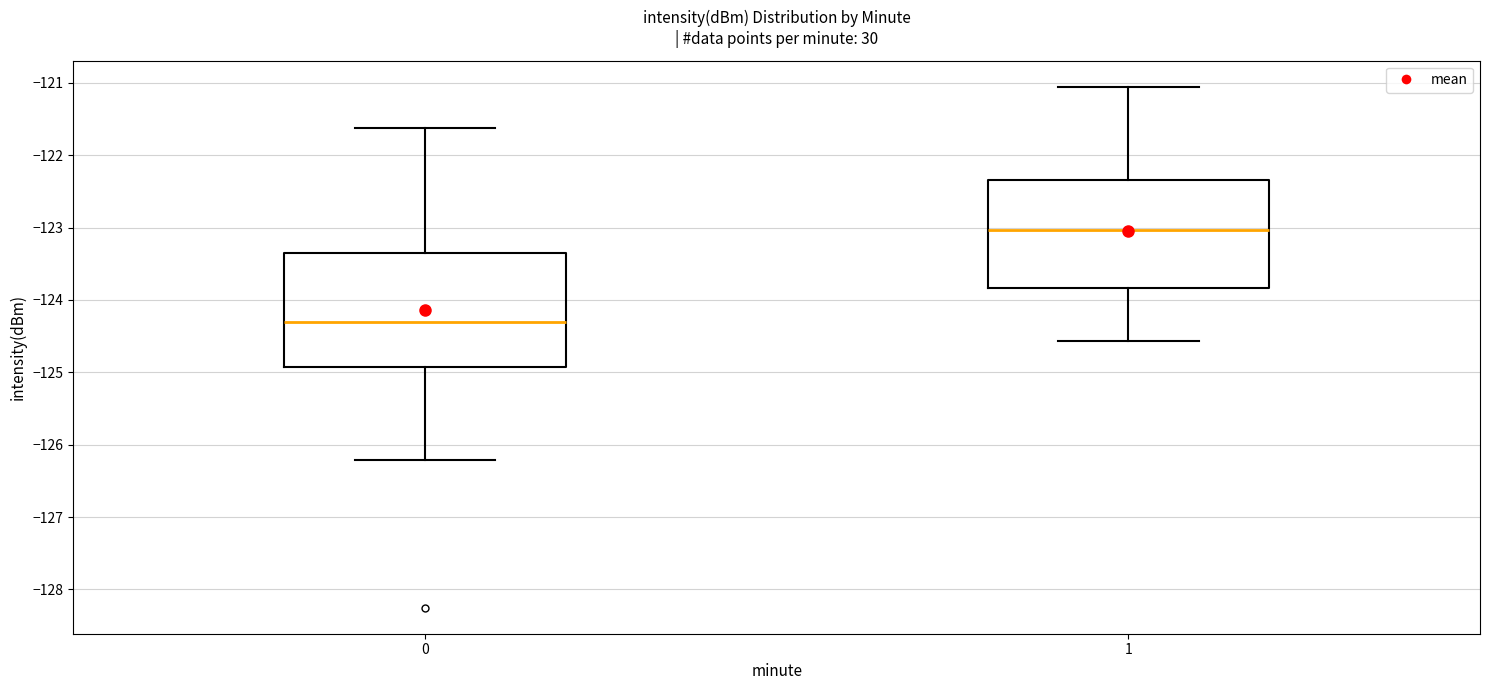

Reading left to right, read every box against the y-axis: the position of its median line, the range the box covers, and the ends of its whiskers. The values are not printed on the chart, so give them approximately, as read against the axis.

0: median -124.3, box -124.9 to -123.3, whiskers -126.2 to -121.6
1: median -123.0, box -123.8 to -122.3, whiskers -124.6 to -121.1